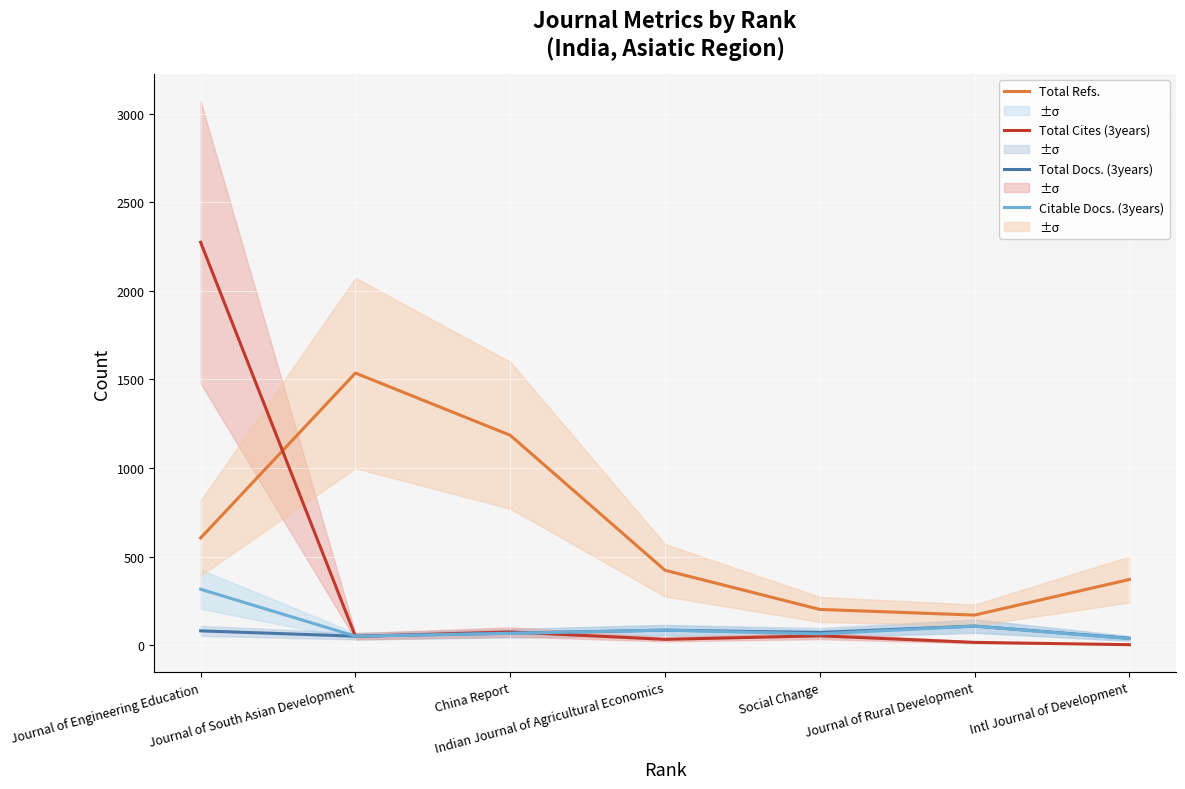

True or false: Total Refs. has more than 1 points higher than both neighbors.

False